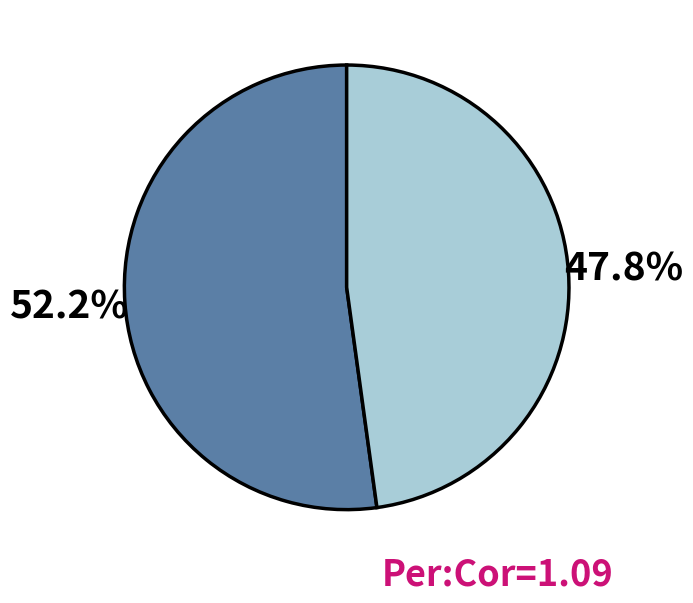

Is there any slice that represents more than half of the pie?

Yes